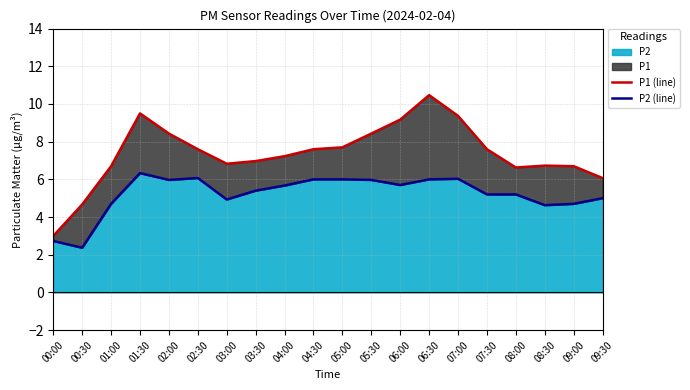

The P1 (line) series shows 12.0 at 04:00. True or false?

False